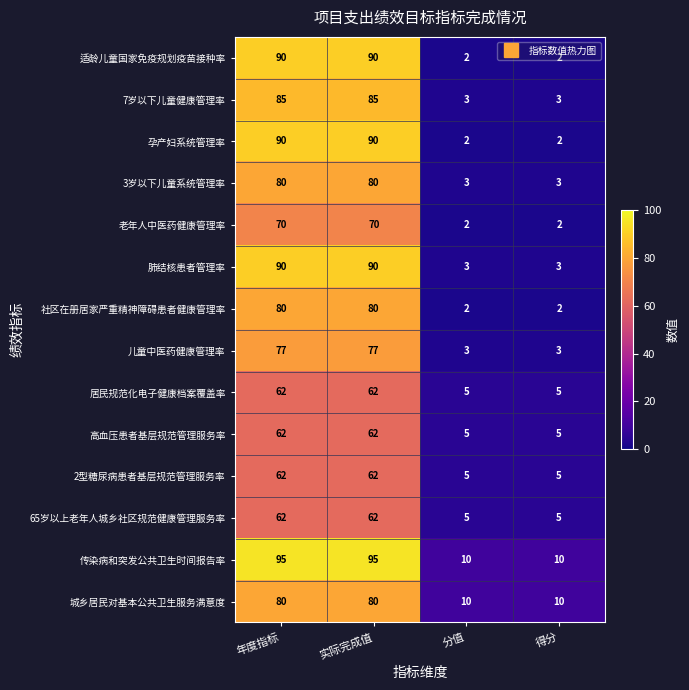

Count the 肺结核患者管理率 values in the range 3 to 90.

4